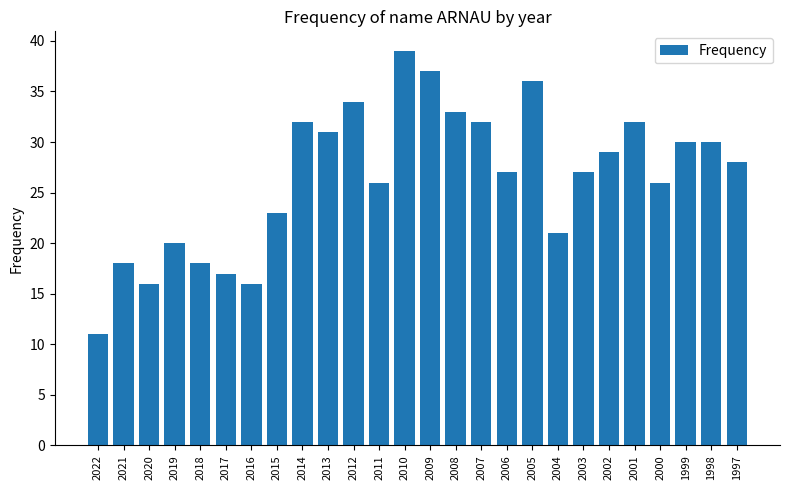

What is the difference between the values at 2011 and 2006?

1